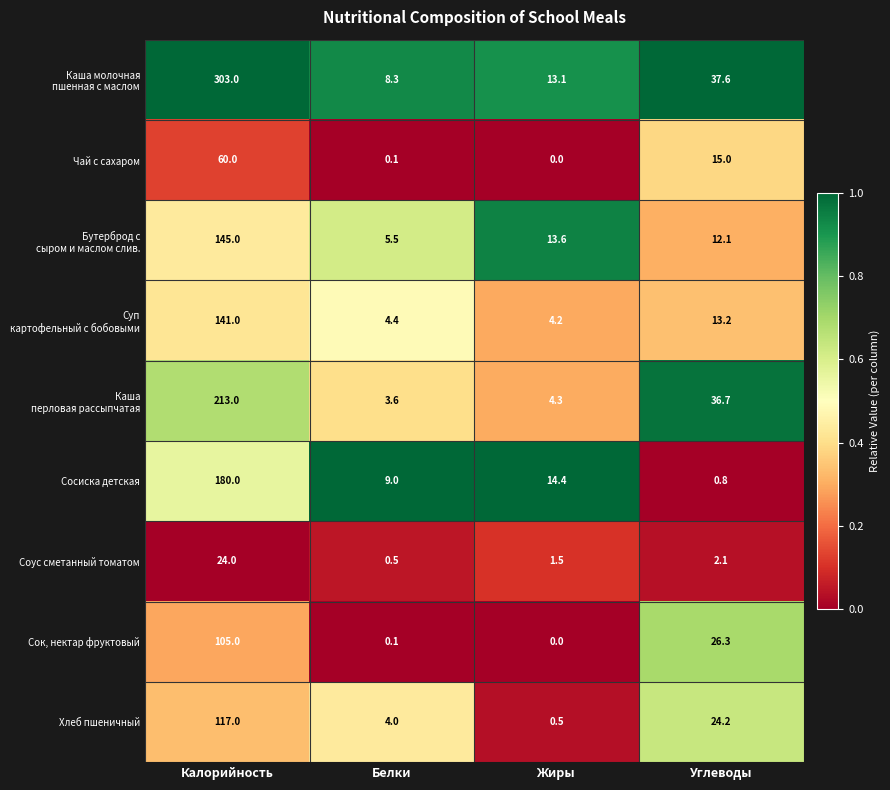

The value of Сосиска детская at Калорийность is 180.0. True or false?

True